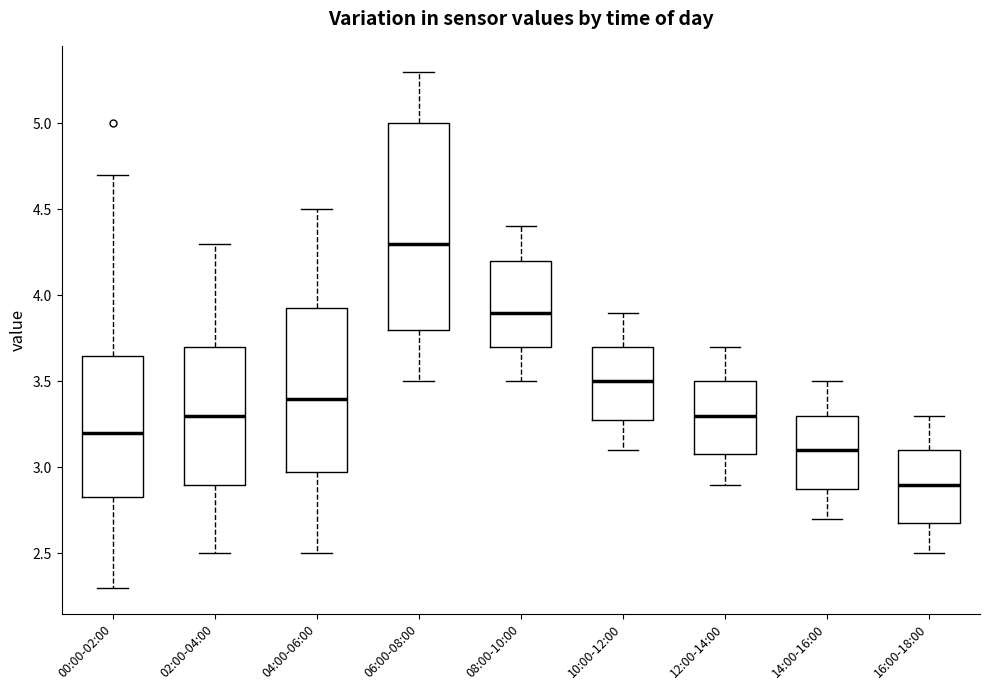

Which box's median line is the lowest?

16:00-18:00